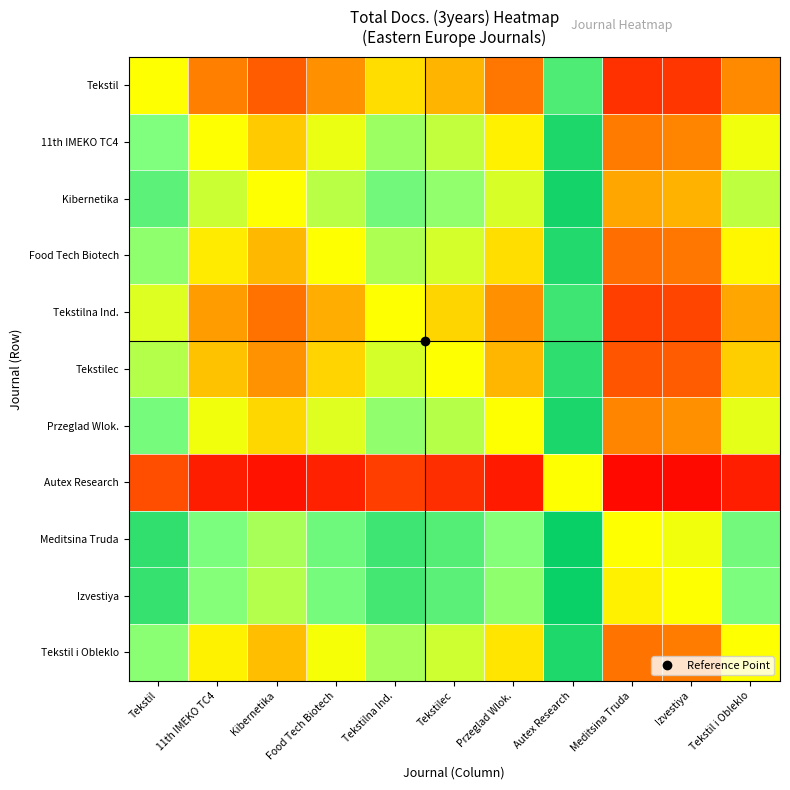

How many data points does each series have?

11